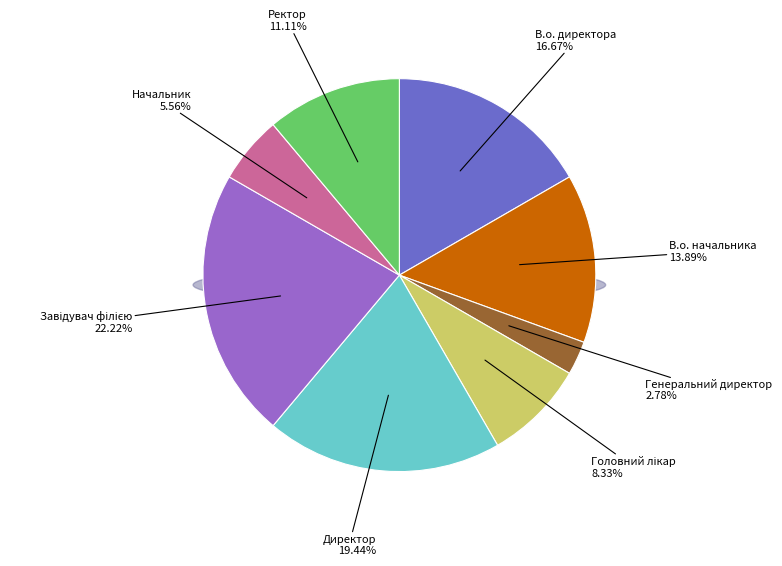

To the nearest percent, what portion does В.о. директора represent?

17%